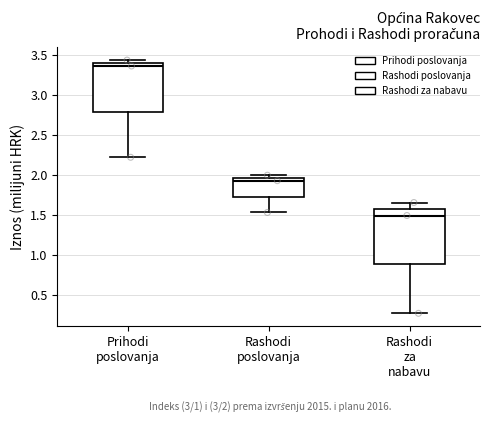

Where does the lower whisker of the box for Prihodi poslovanja end on the y-axis? The values are not printed on the chart, so give them approximately, as read against the axis.

2.20